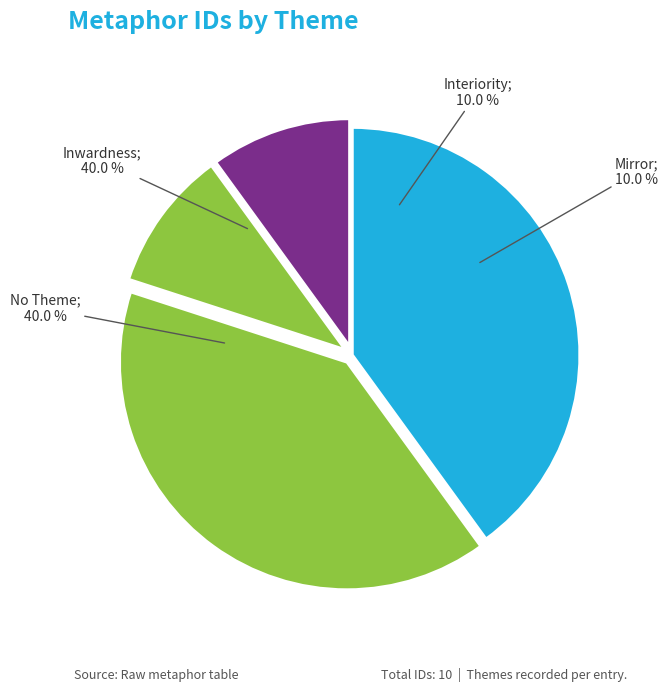

Is it true that ID 11204
(Mirror) is 10% of the pie?

True